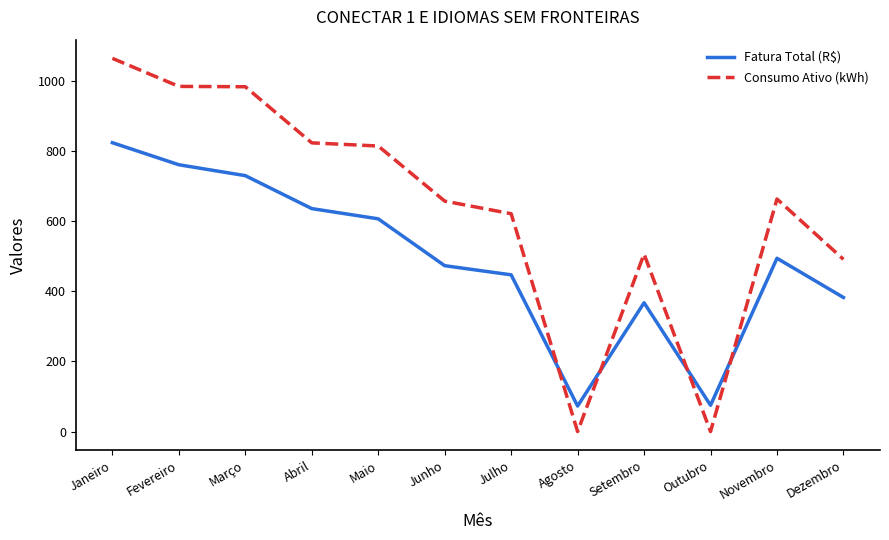

Is the value of Consumo Ativo (kWh) at Janeiro greater than the value of Fatura Total (R$) at Março?

Yes